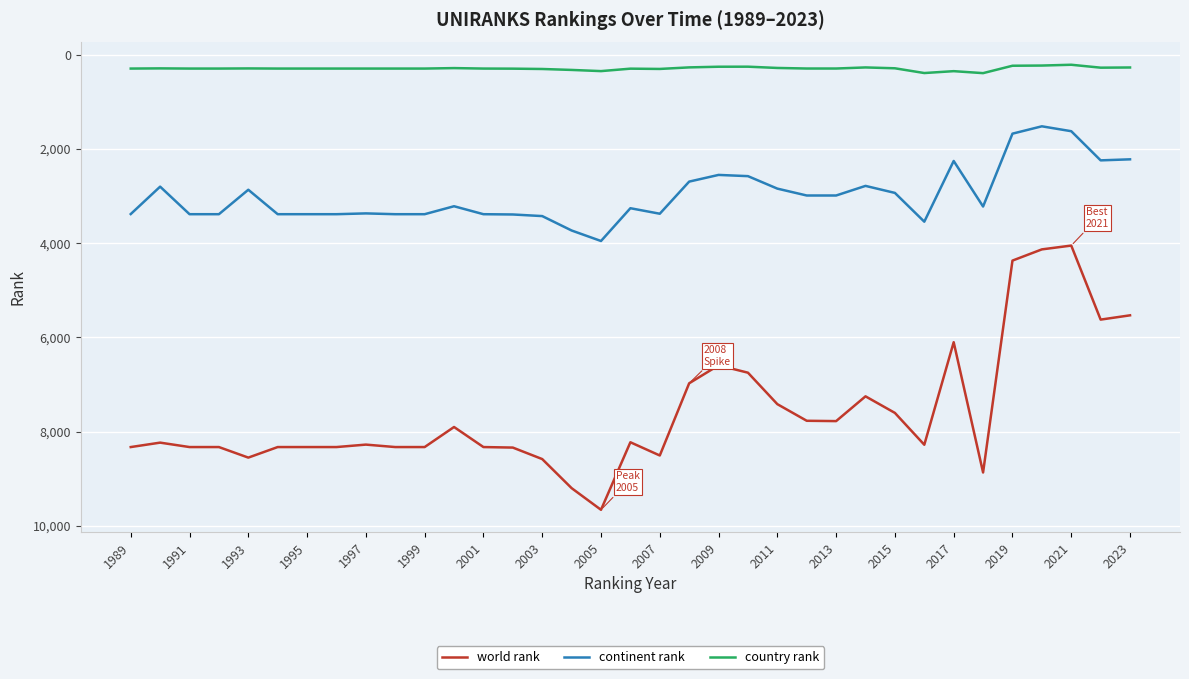

True or false: country rank and world rank intersect in this chart.

False